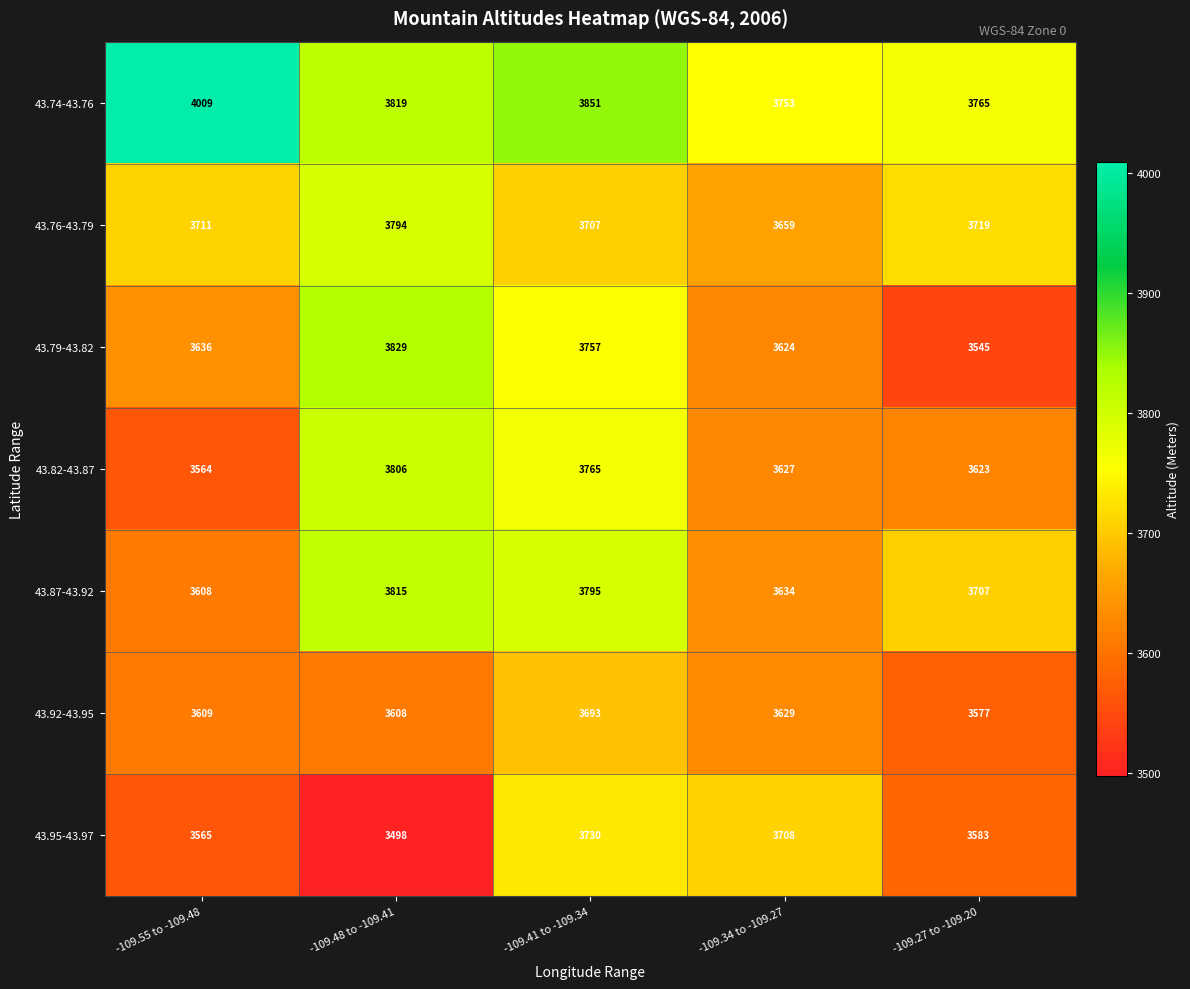

Which series has the largest range (max minus min)?

43.79-43.82